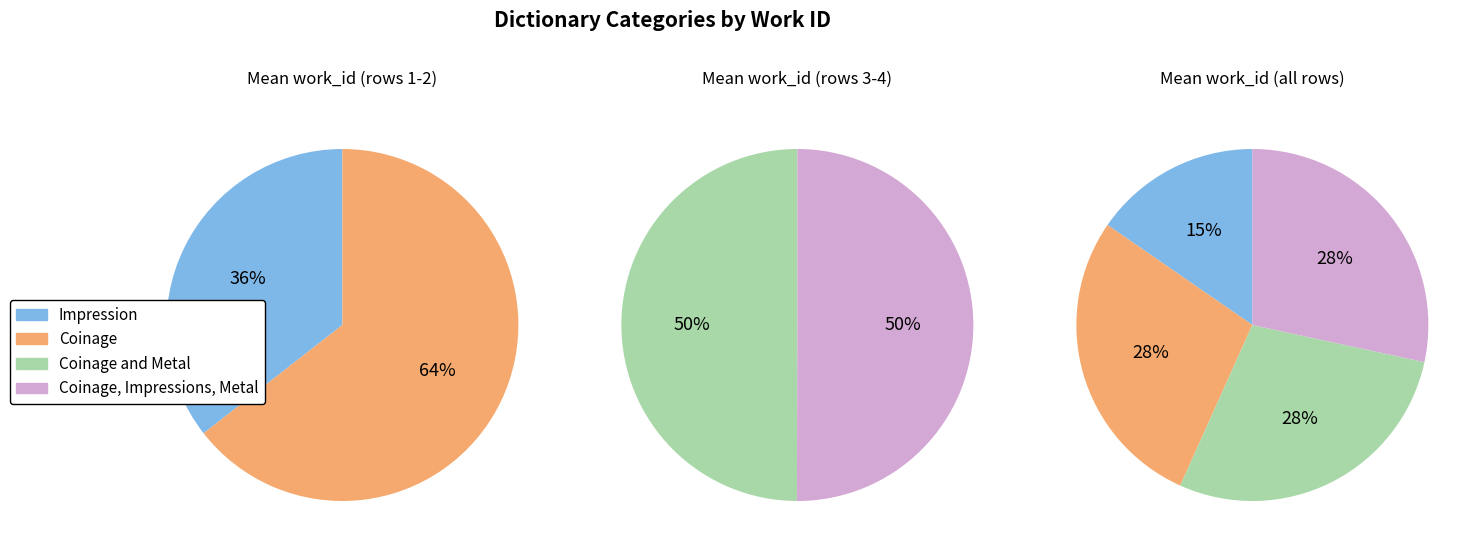

What is the total percentage of Impression and Coinage and Metal?

43.7%